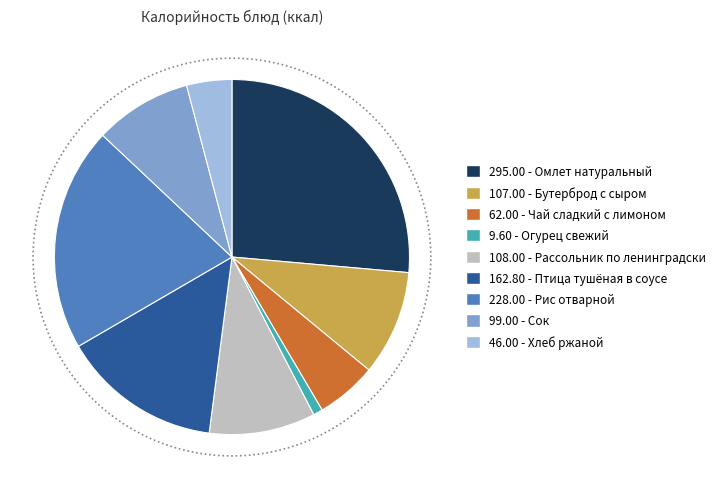

Does any single category account for the majority?

No